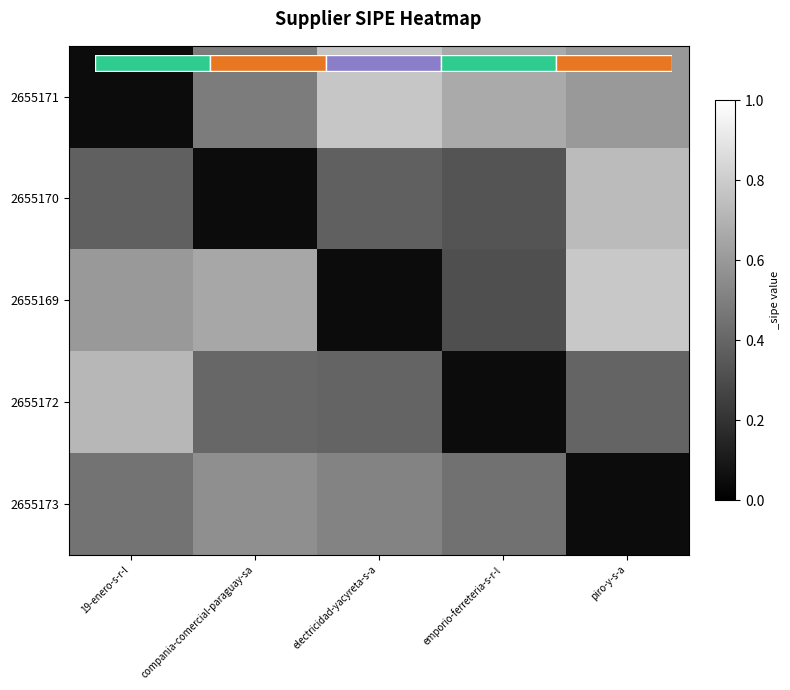

Where is 2655173 nearest to the value 0?

piro-y-s-a